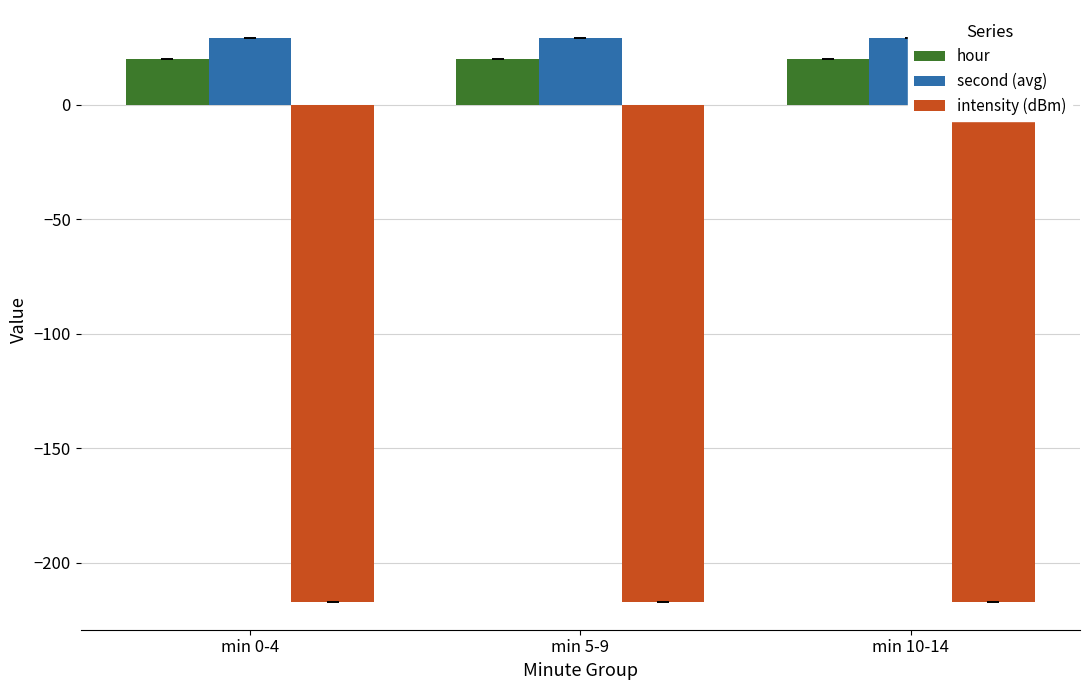

Reading right to left, what are all the values shown in this chart?

hour: 20.0	20.0	20.0
second (avg): 29.0	29.0	29.0
intensity (dBm): -216.9	-216.9	-216.9